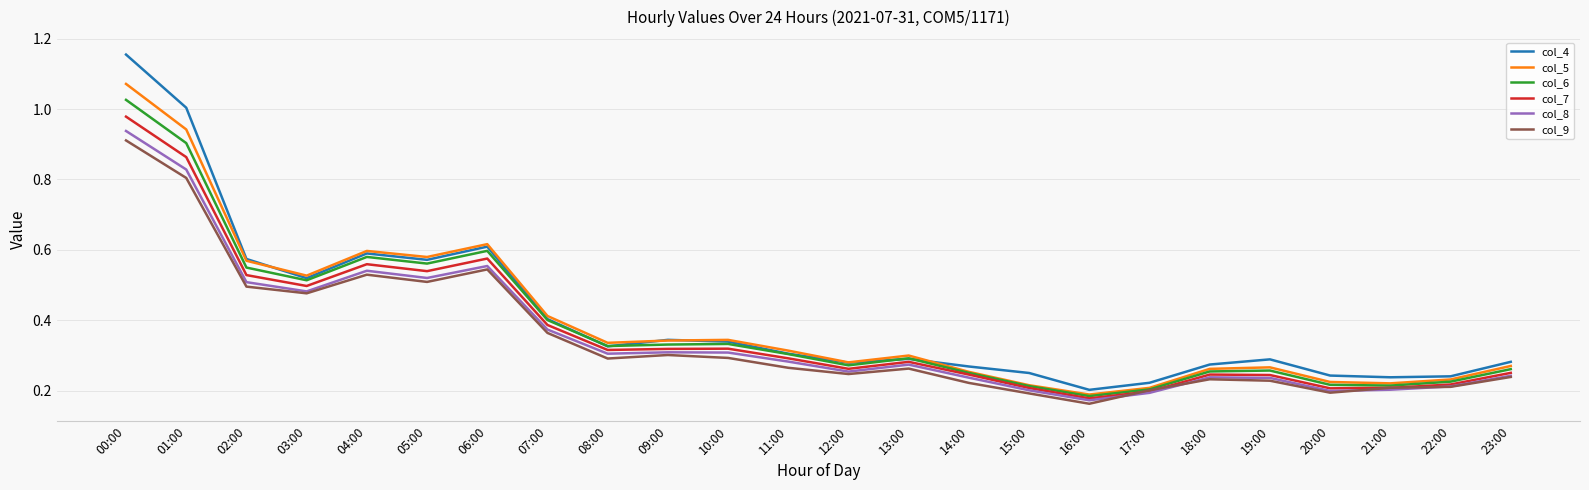

What position from the right is 08:00?

16